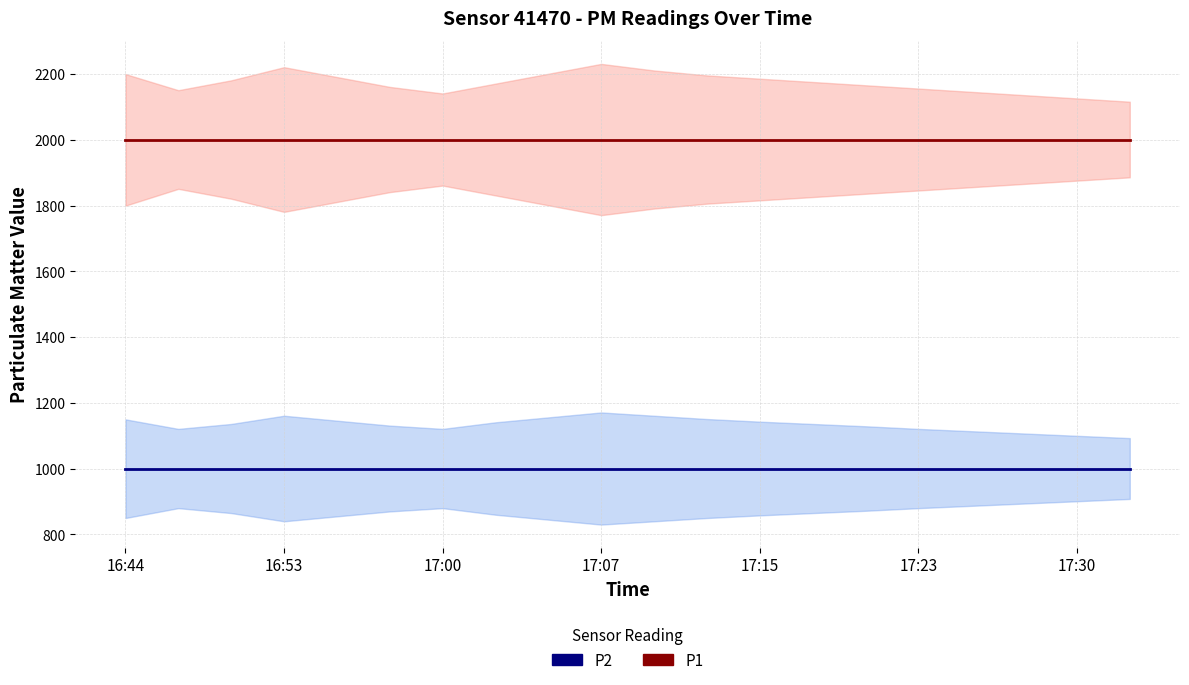

Is it true that P2 equals 678.7 at 8?

False